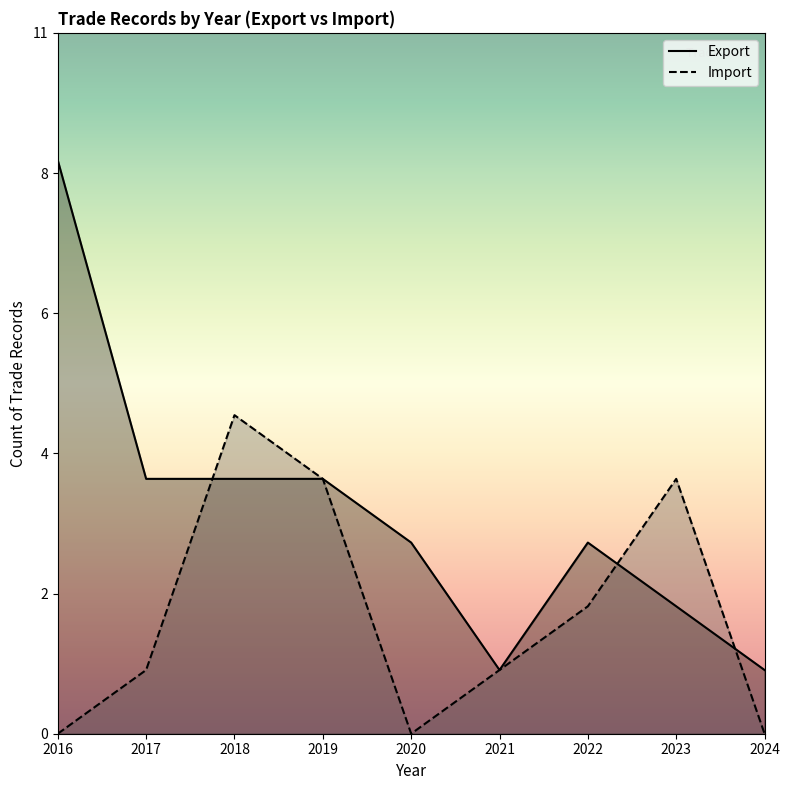

The Import series shows 1 at 2021. True or false?

True